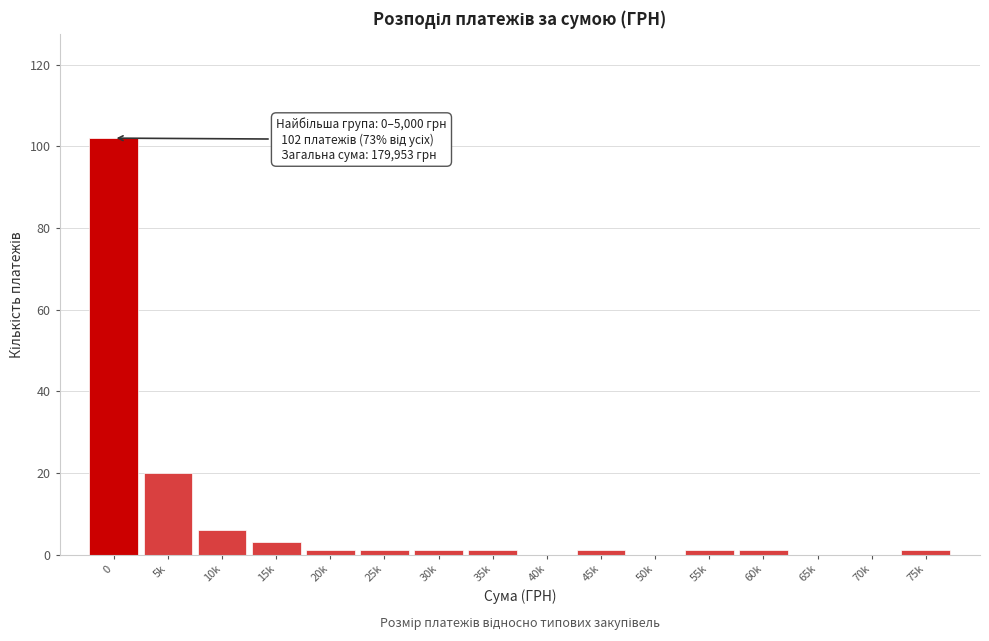

Reading left to right, transcribe all the data shown in this chart.

0=102	5k=20	10k=6	15k=3	20k=1	25k=1	30k=1	35k=1	40k=0	45k=1	50k=0	55k=1	60k=1	65k=0	70k=0	75k=1